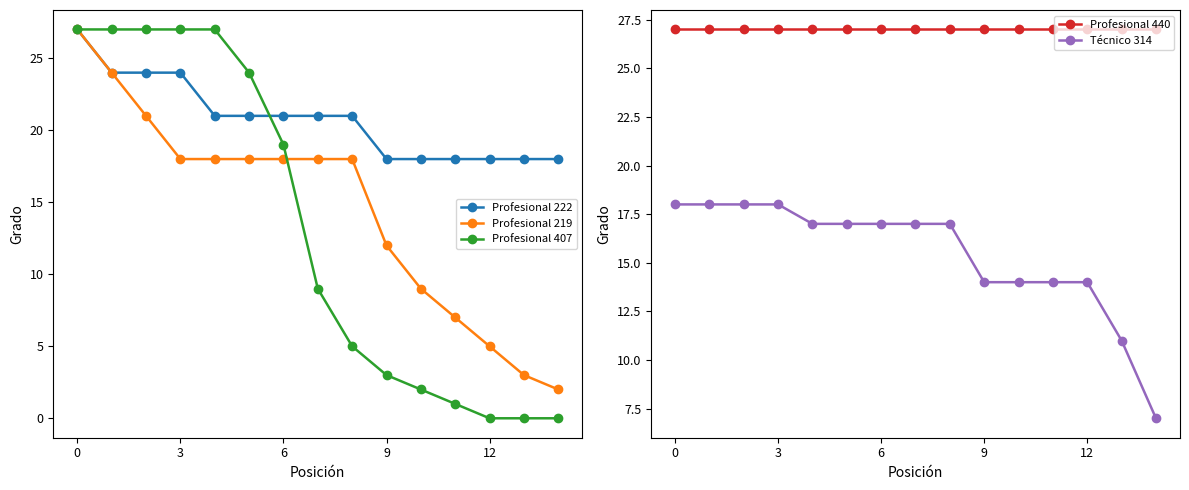

The Profesional 222 series shows 31 at 12. True or false?

False